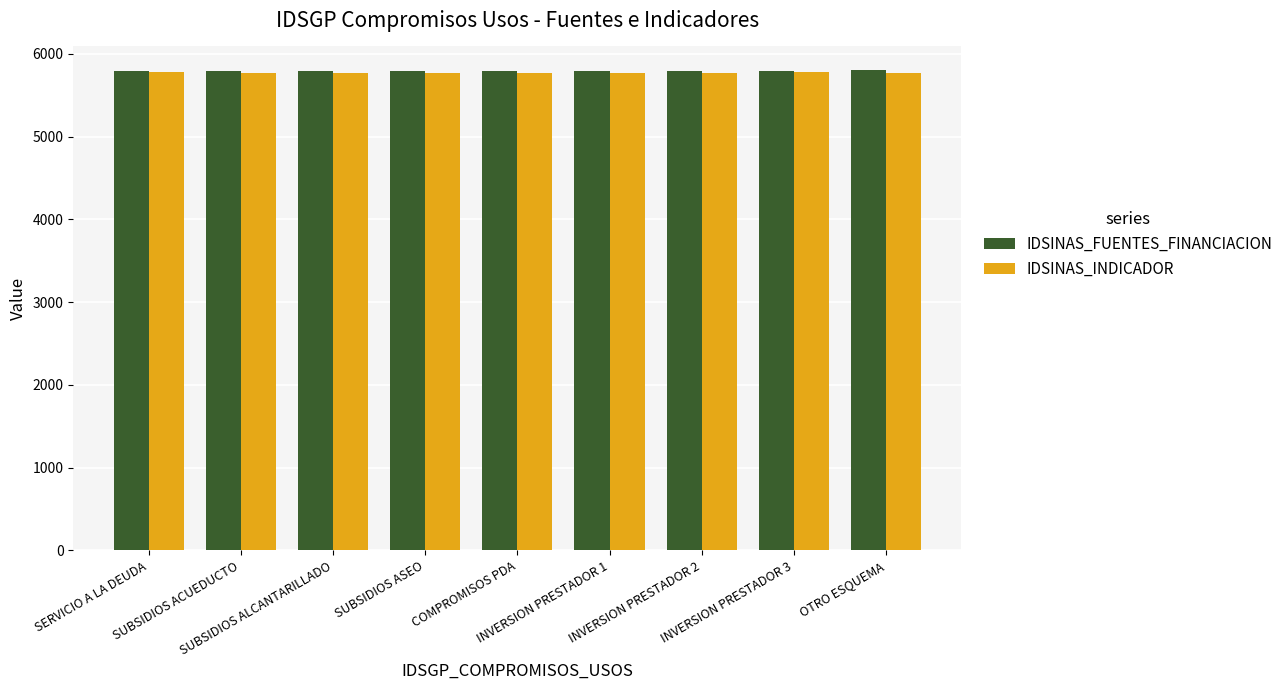

What is the minimum value shown in the chart?

5768